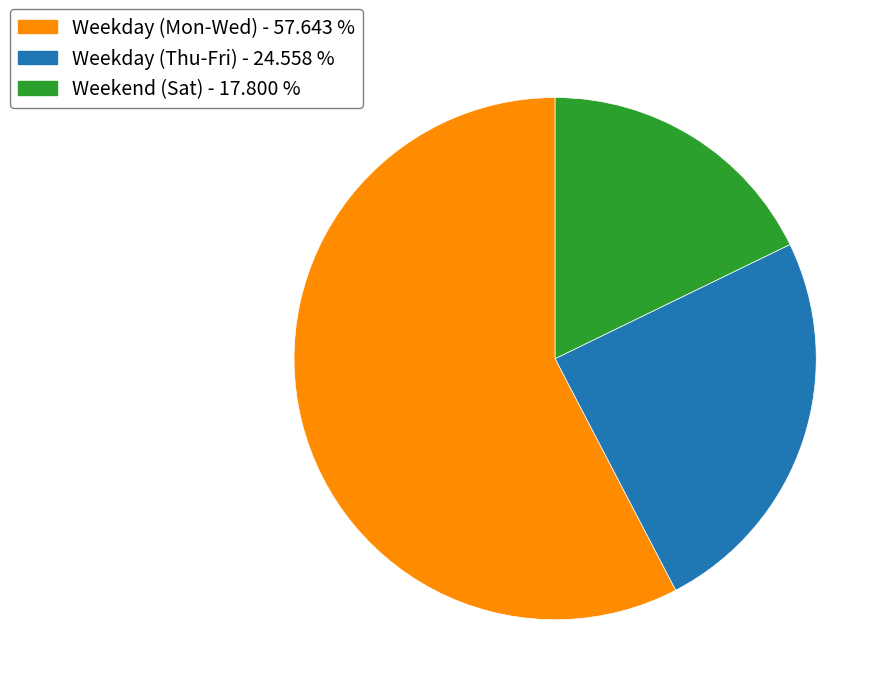

Does any single category account for the majority?

Yes